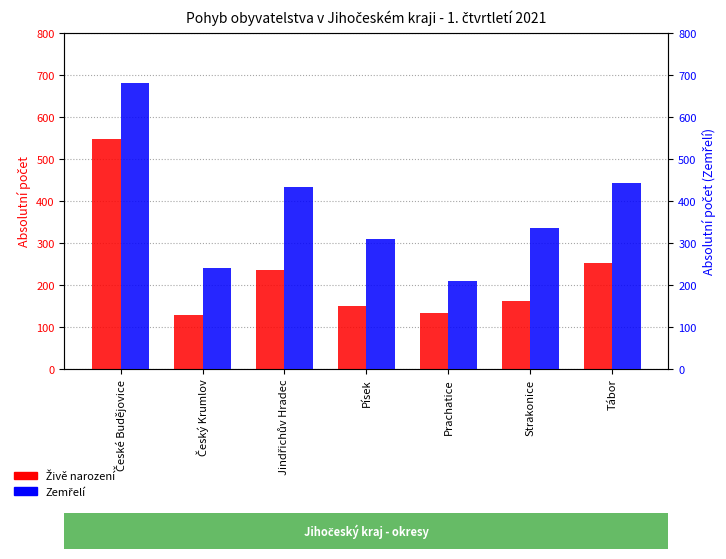

At which label does Živě narození first exceed 163?

České Budějovice